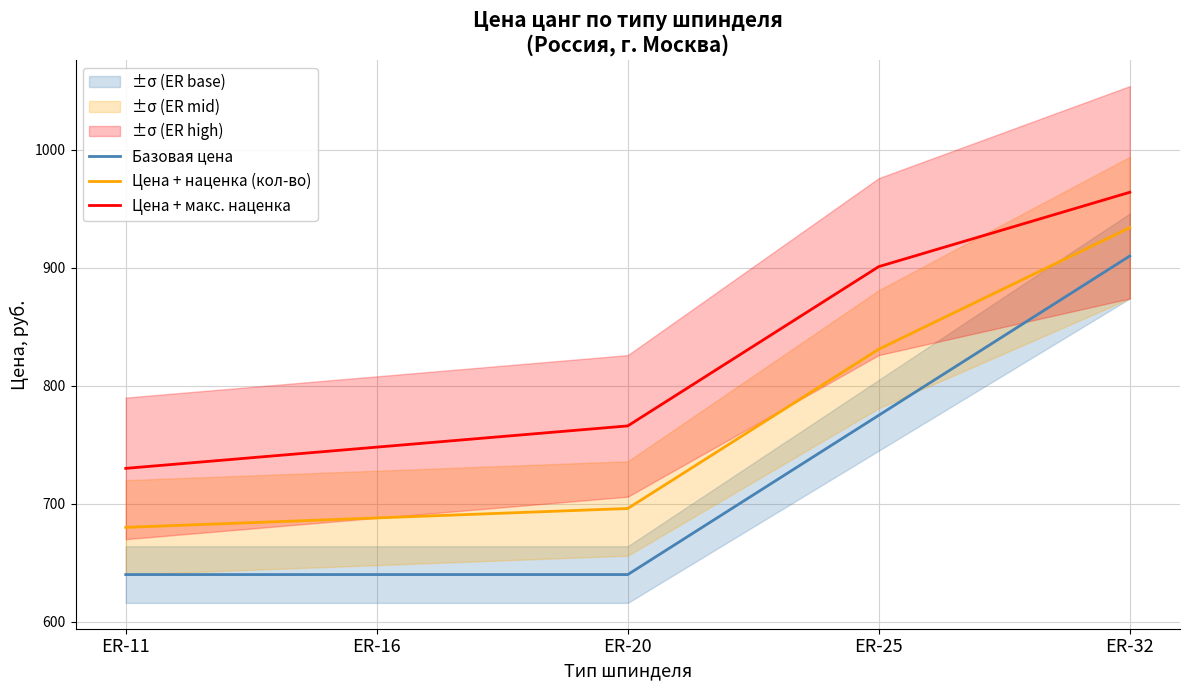

True or false: Цена + макс. наценка and Базовая цена intersect in this chart.

False